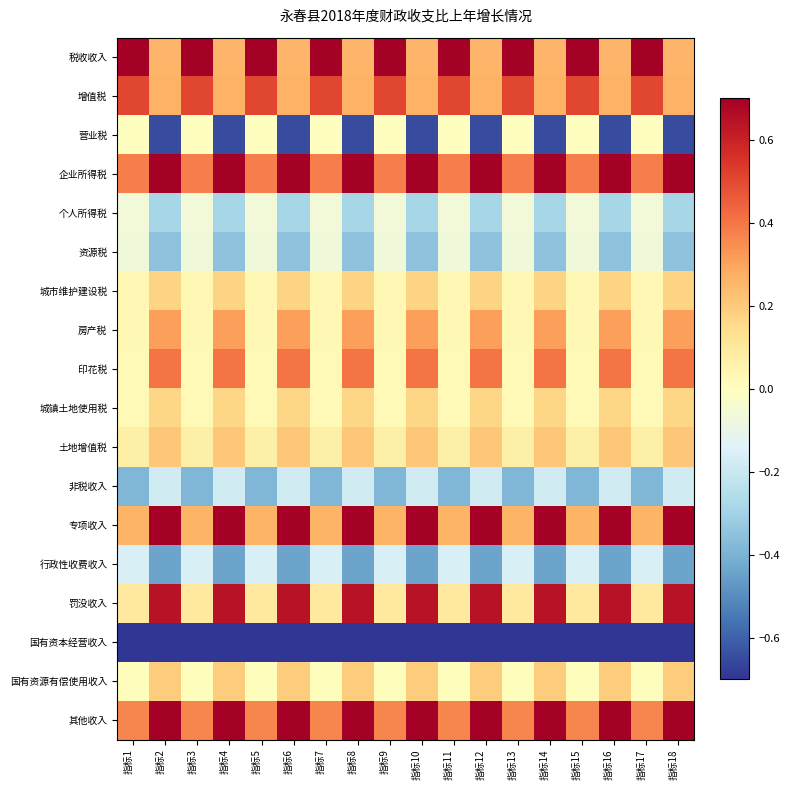

At which category does the chart reach its peak across all series?

指标1